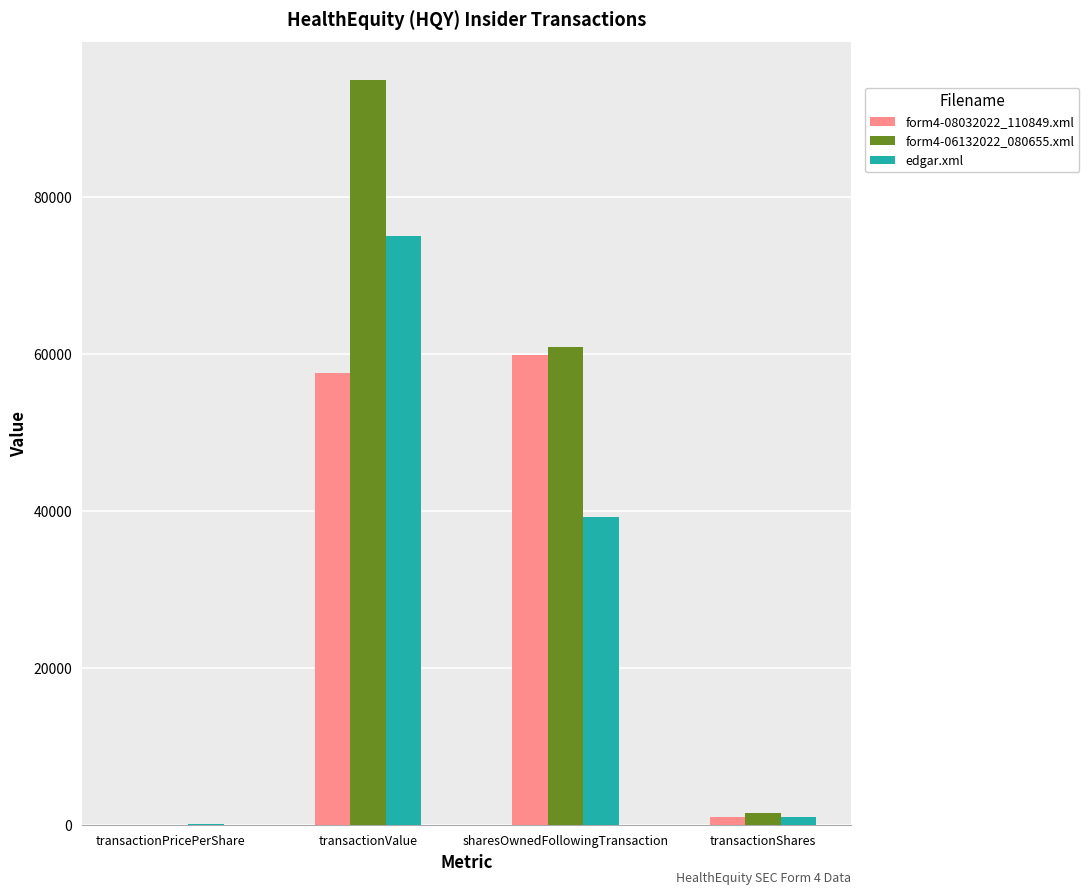

Reading right to left, what are all the values shown in this chart?

form4-08032022_110849.xml: transactionShares=1000.0	sharesOwnedFollowingTransaction=59850.0	transactionValue=57630.0	transactionPricePerShare=57.6
form4-06132022_080655.xml: transactionShares=1500.0	sharesOwnedFollowingTransaction=60850.0	transactionValue=94959.0	transactionPricePerShare=63.3
edgar.xml: transactionShares=1000.0	sharesOwnedFollowingTransaction=39195.0	transactionValue=75000.0	transactionPricePerShare=75.0